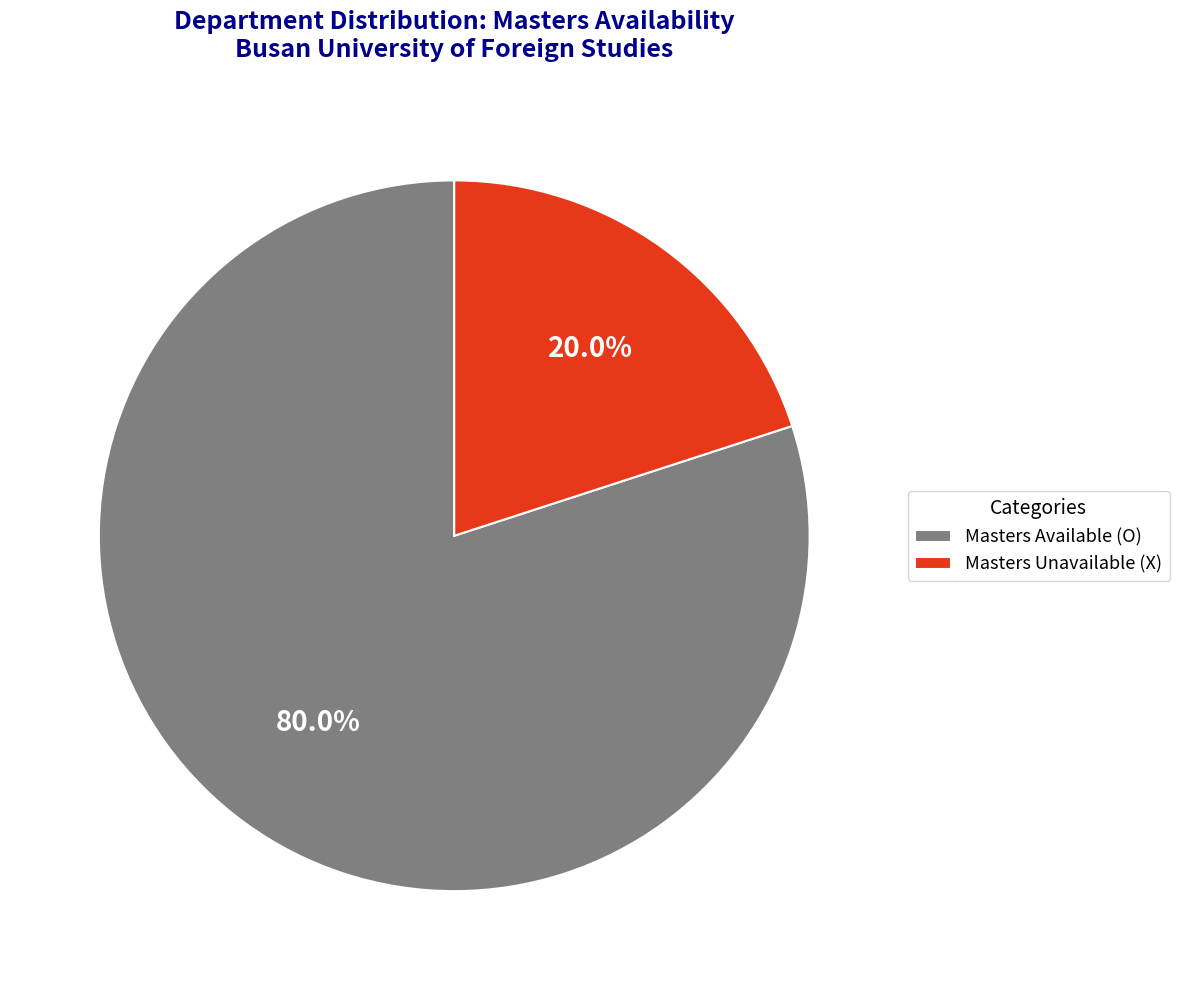

What is the total percentage of Masters Unavailable (X) and Masters Available (O)?

100.0%